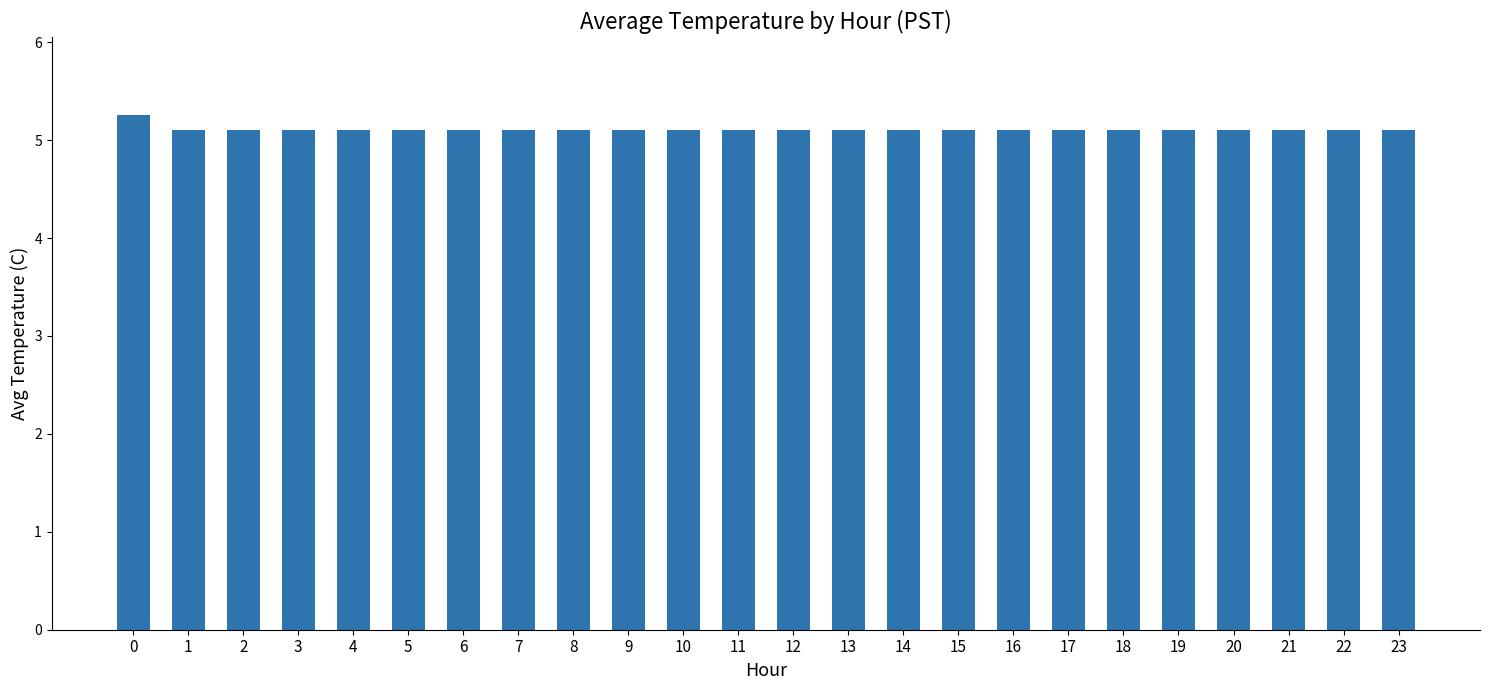

What is the ratio of the value at 1 to the value at 3?

1.0